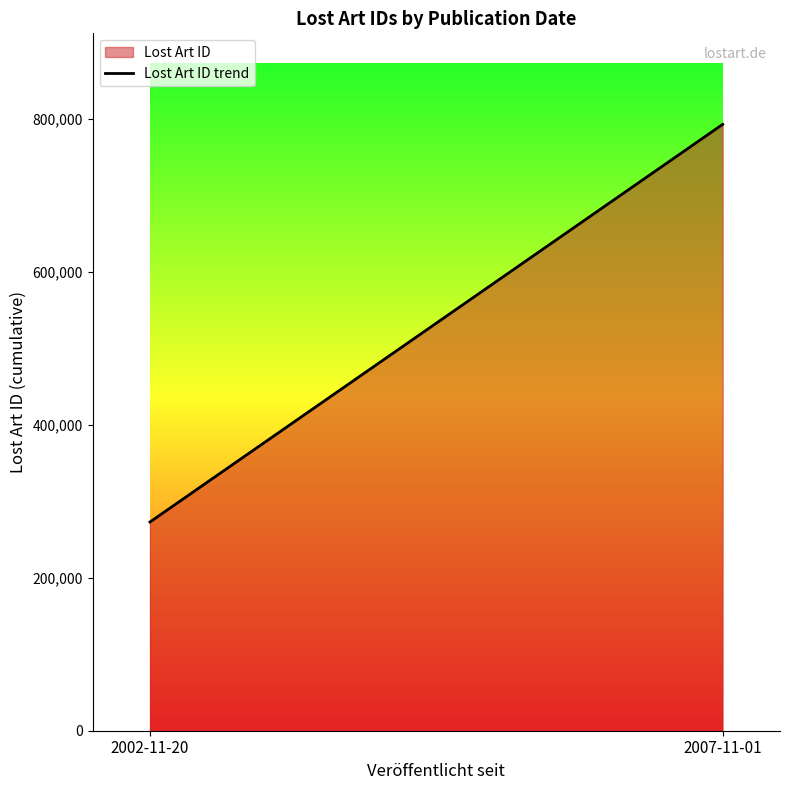

What is the difference between the maximum and minimum values?

519852